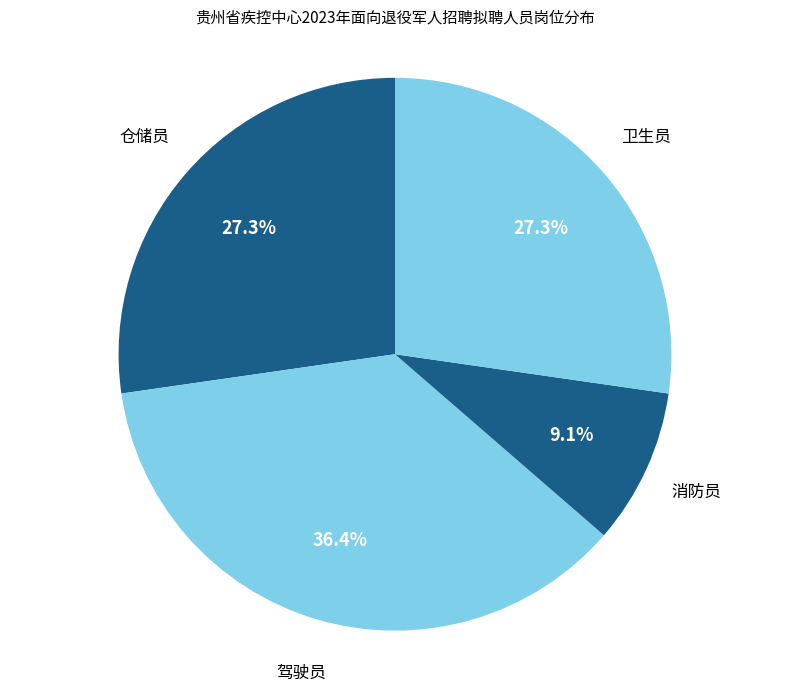

To the nearest percent, what is the difference between the largest and smallest slice percentages?

27%